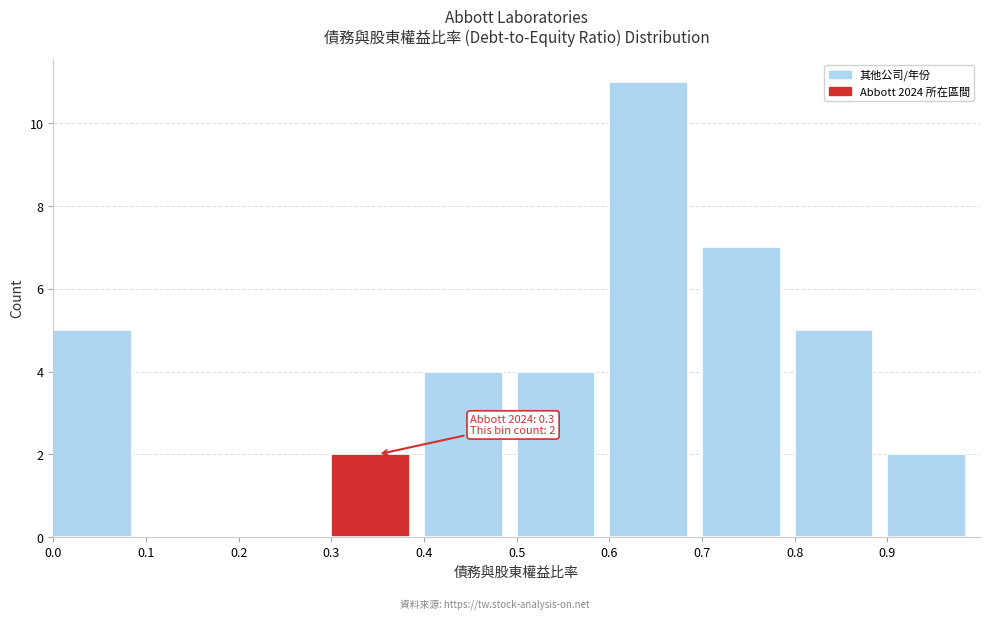

Which range on the x-axis has the tallest bar?

0.6 to 0.7